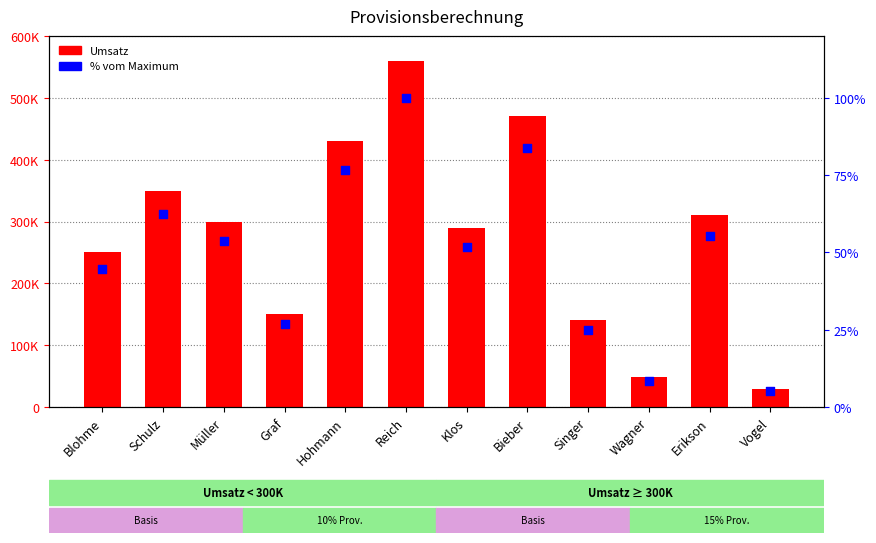

Which series contains the lowest Y value?

% vom Maximum